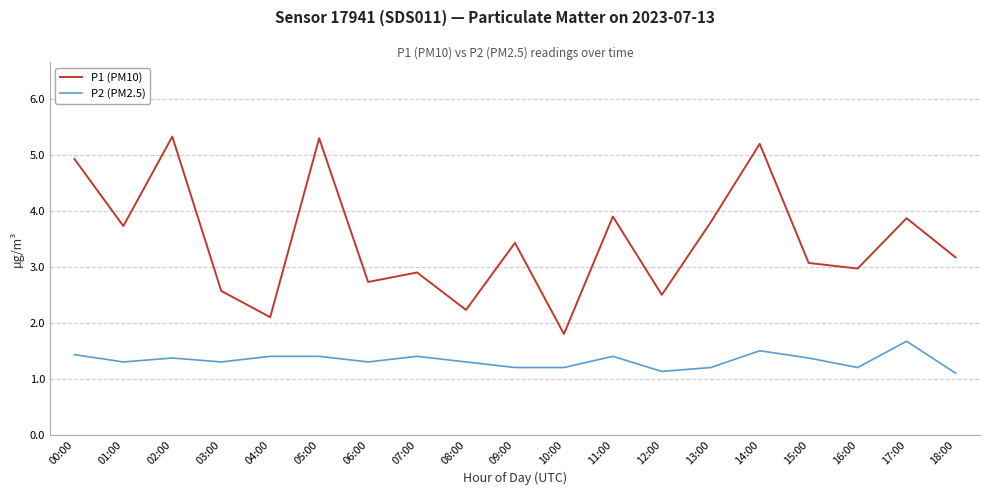

Is it true that P1 (PM10) equals 2.5 at 12:00?

True